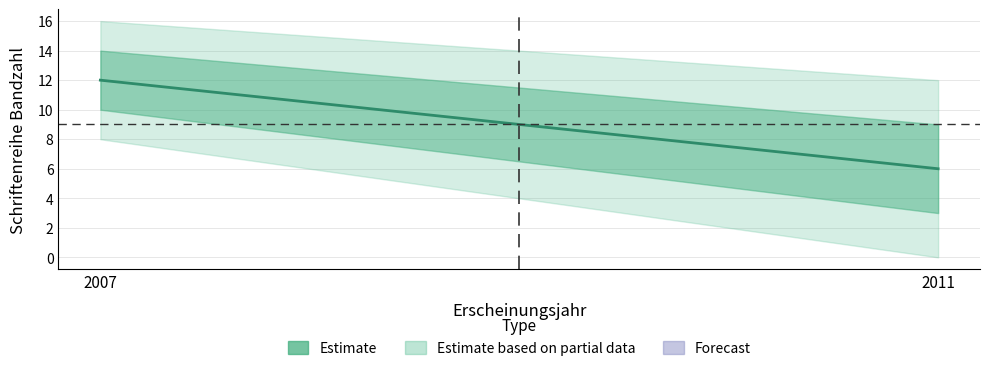

Is it true that the value at 2011 is 3?

False